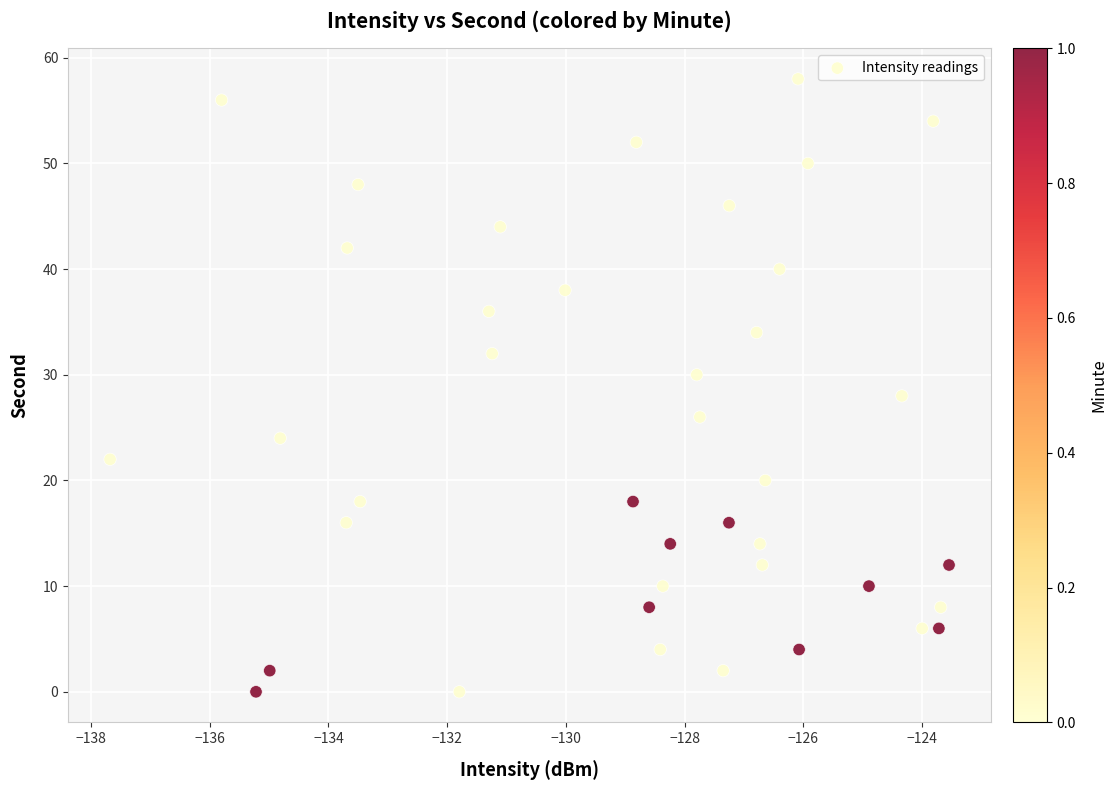

What is the range of Y values (max minus min)?

58